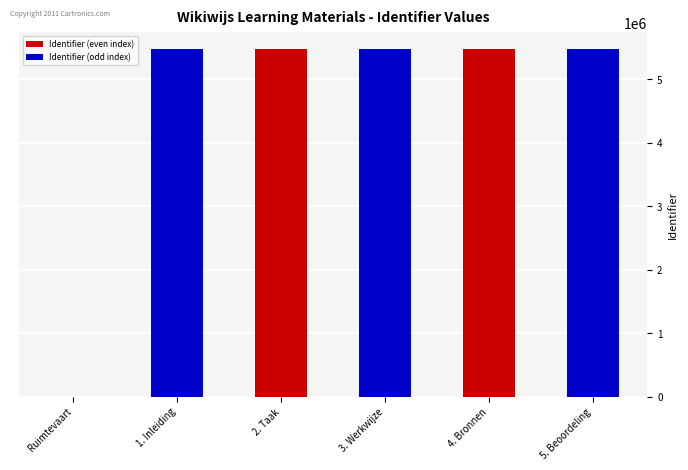

Is it true that the value at 3. Werkwijze is 7260155?

False